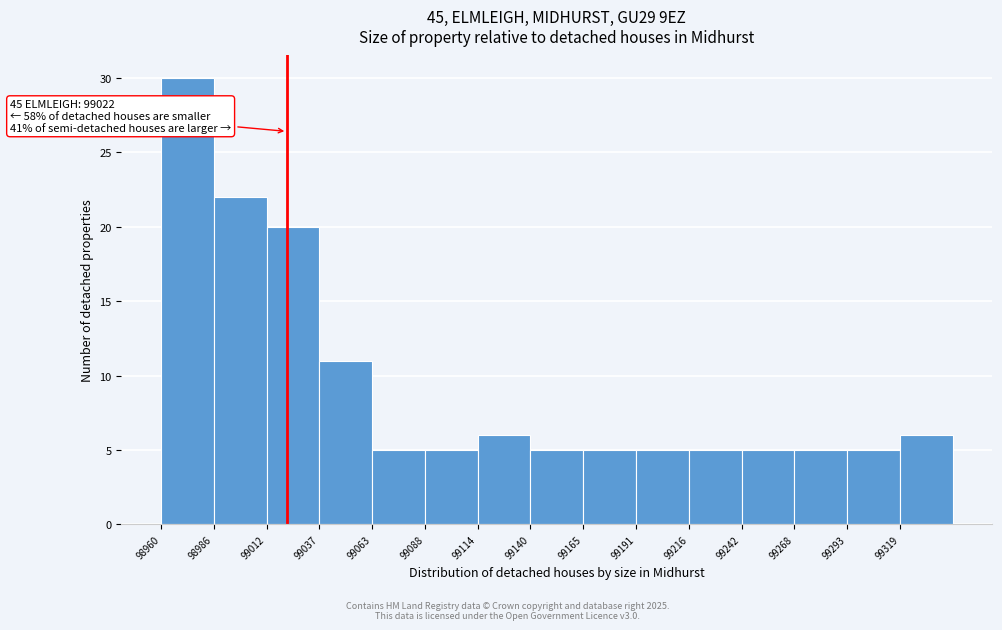

Which range on the x-axis has the tallest bar?

98960 to 98985